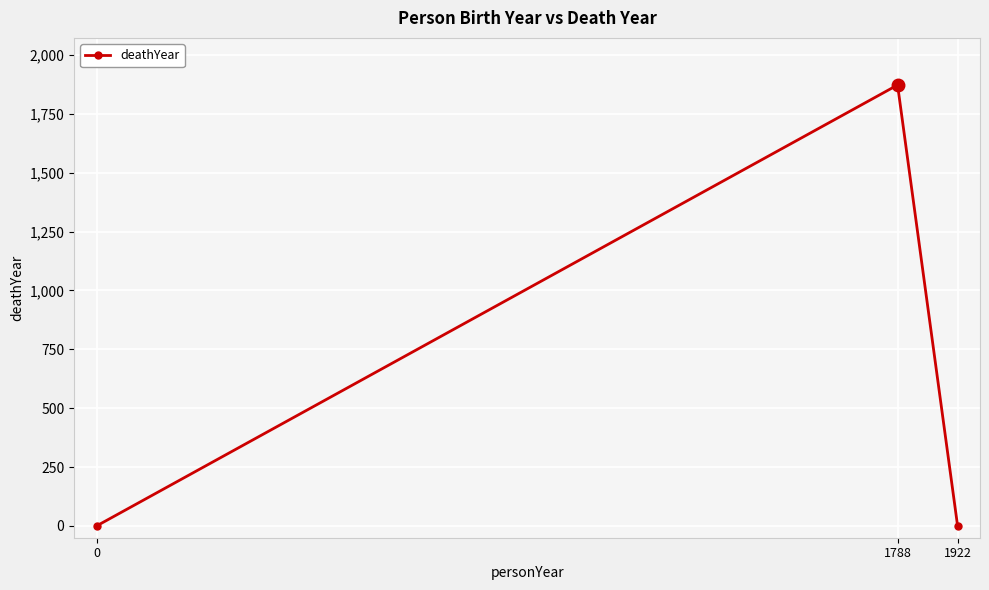

What is the sum of the values at 1788 and 1922?

1872